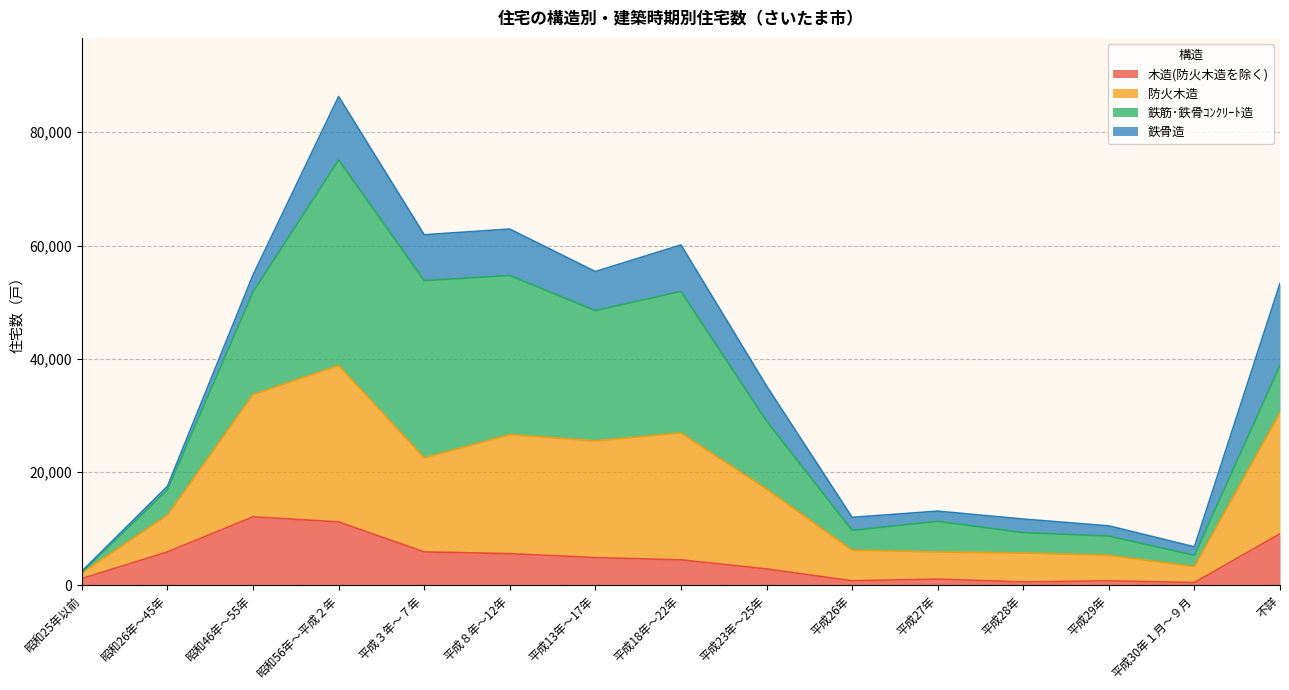

Where does the 防火木造 series first go above 17000?

昭和46年～55年